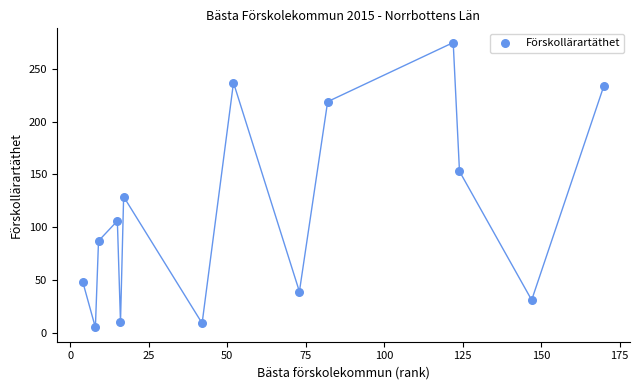

What is the range of Y values (max minus min)?

270